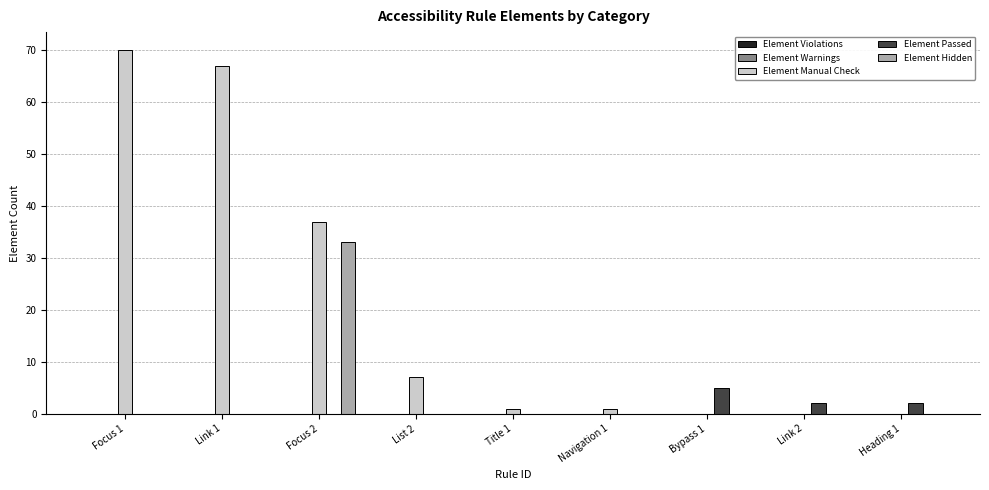

Which series has the largest total across all categories?

Element Manual Check